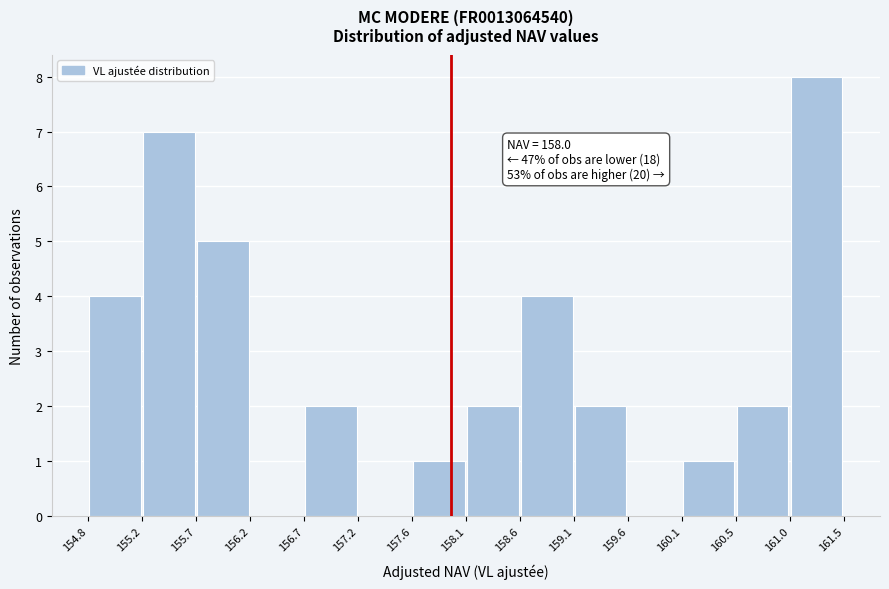

Which range on the x-axis has the tallest bar?

161.0 to 161.5